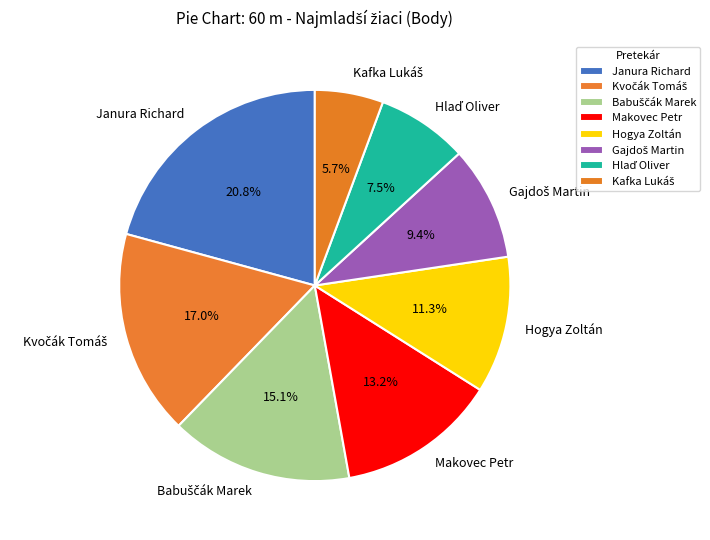

Which slice is the largest?

Janura Richard